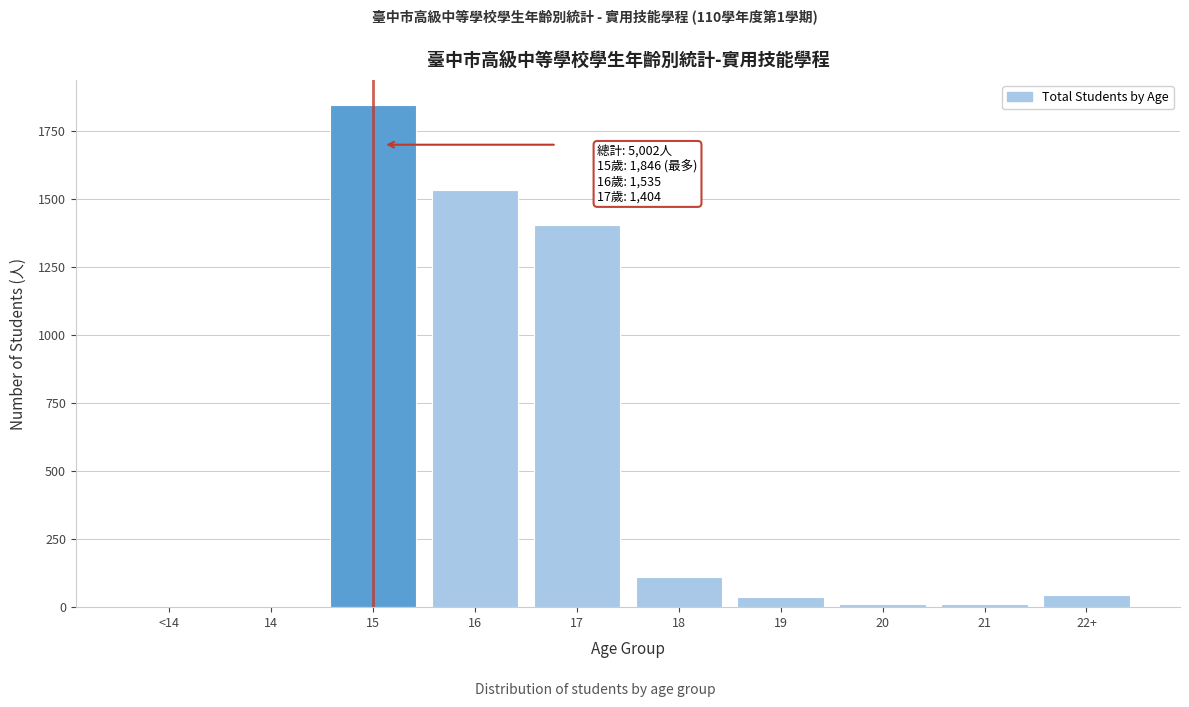

What is the sum of all values?

5002